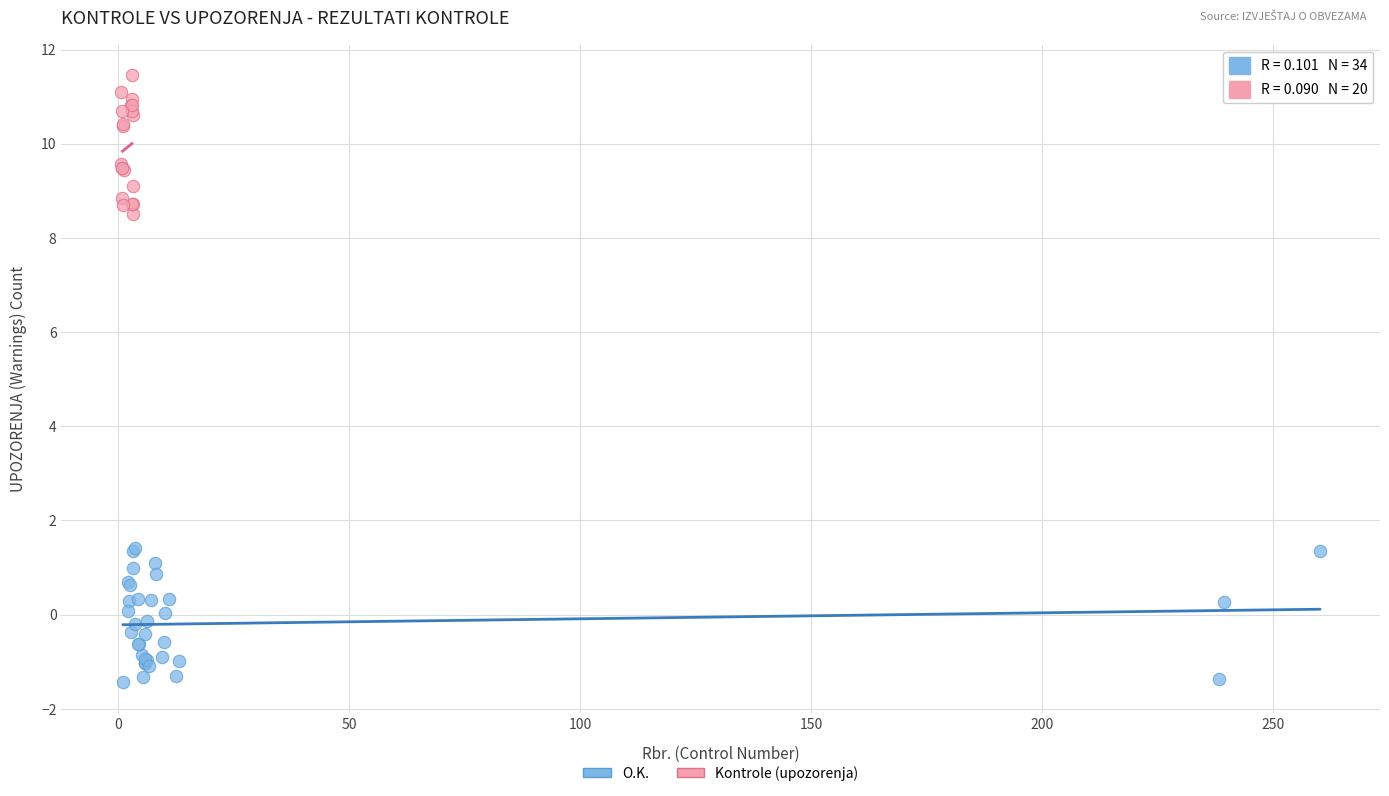

Which series reaches the minimum Y coordinate?

O.K.